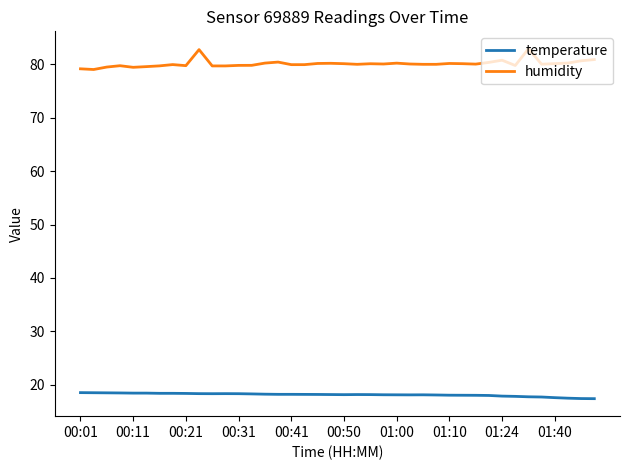

True or false: humidity and temperature cross at least once.

False